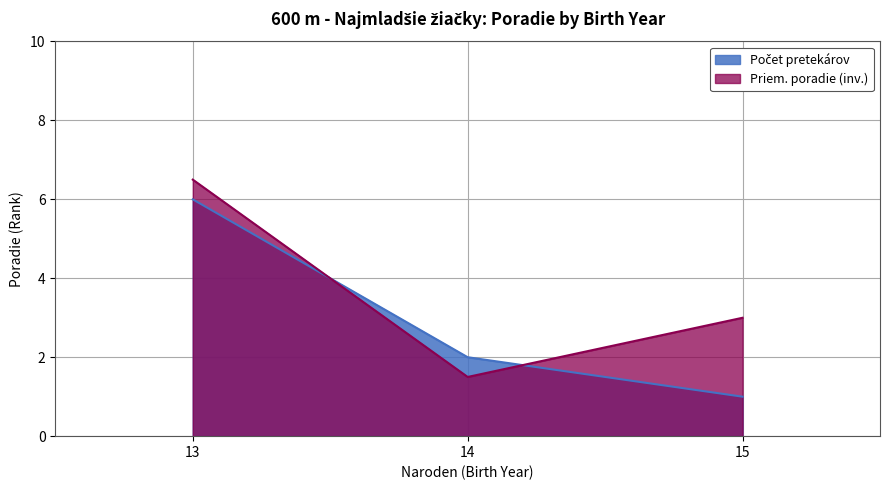

What is the total value across all series at 13?

12.5